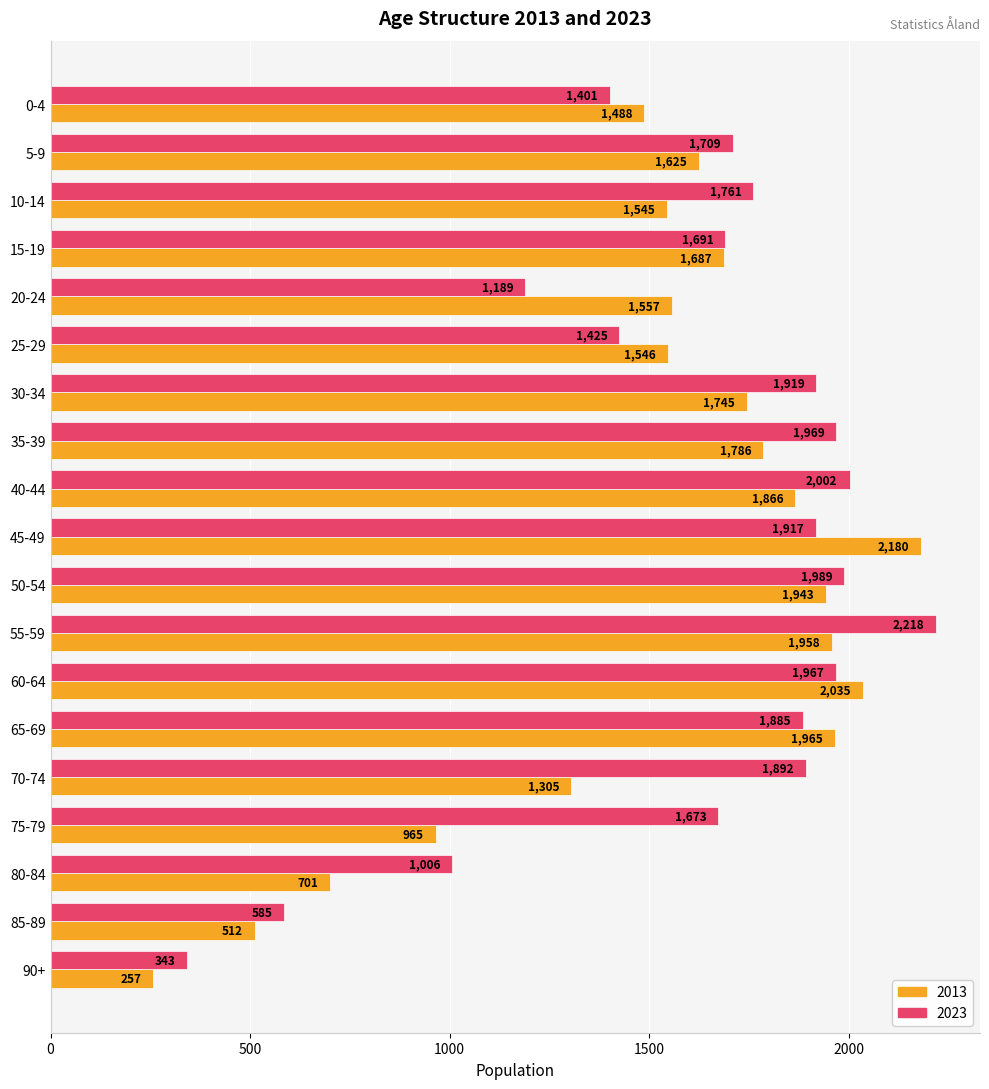

What is the total value across all series at 15-19?

3378